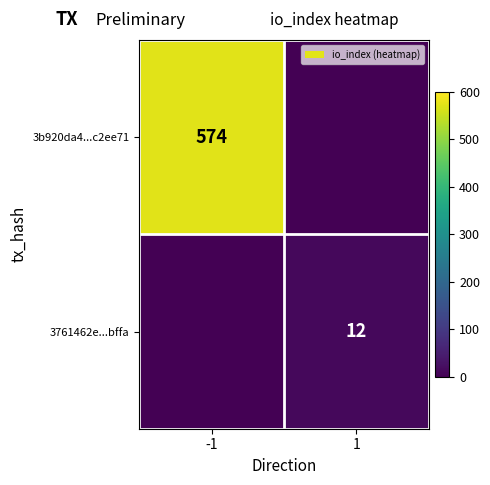

The value of 3b920da4...c2ee71 at -1 is 574. True or false?

True